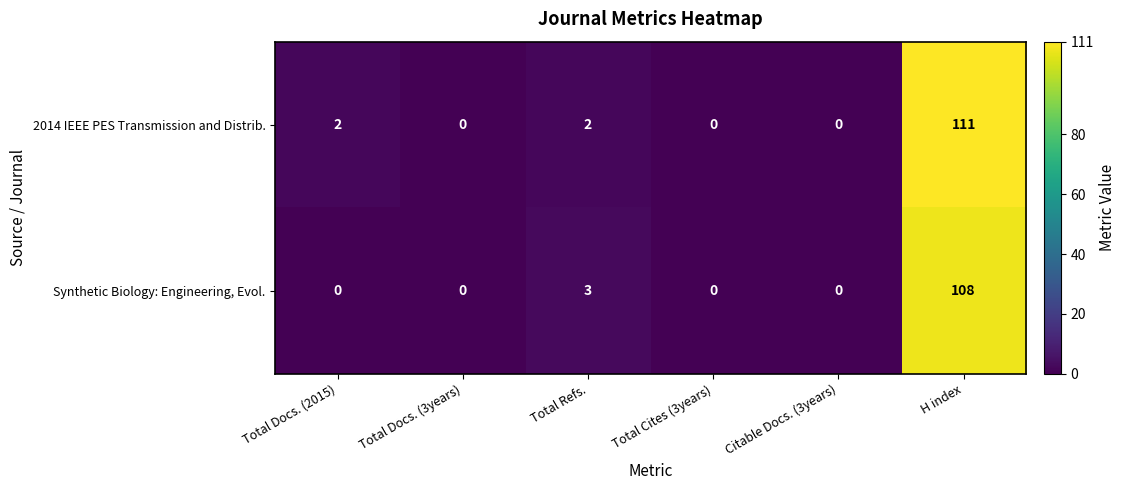

What is the sum of all Synthetic Biology: Engineering, Evol. values?

111